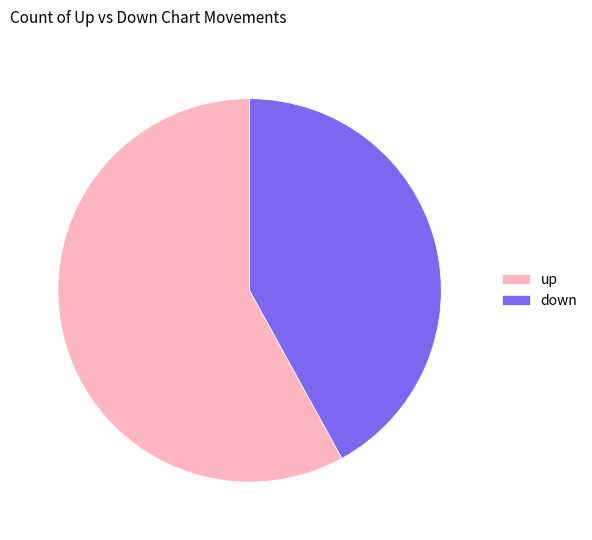

What is the ratio of the value at up to the value at down?

1.4